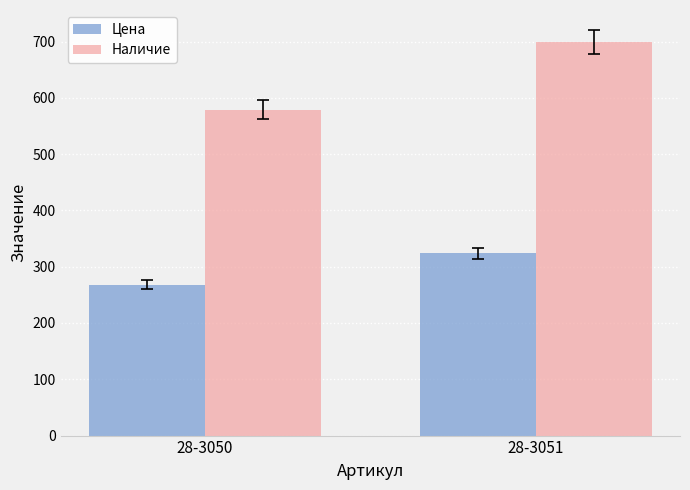

At which label is Наличие closest to 639?

28-3050